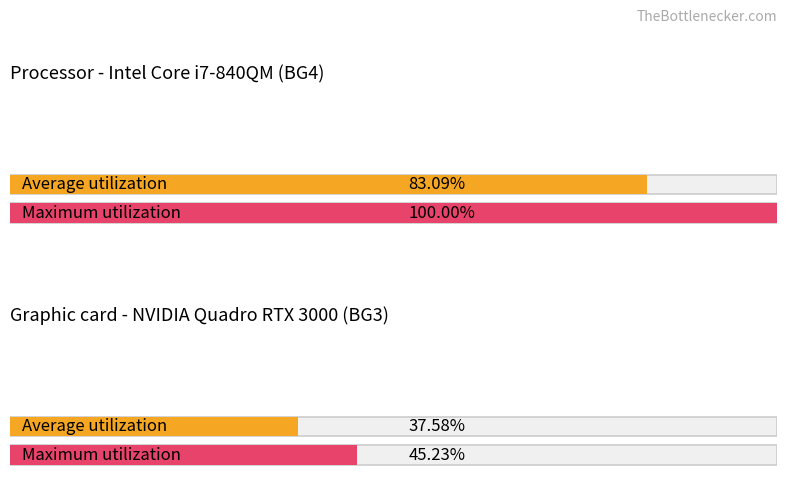

What is the minimum value for Average utilization?

37.6